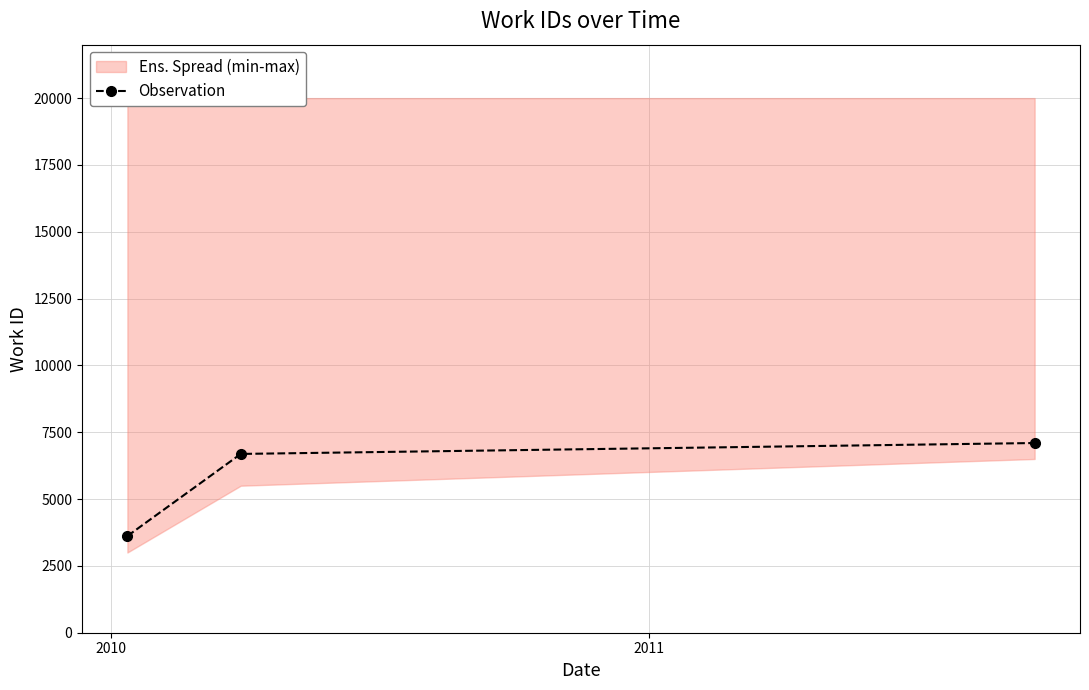

Reading left to right, transcribe all the data shown in this chart.

3617	6689	7097